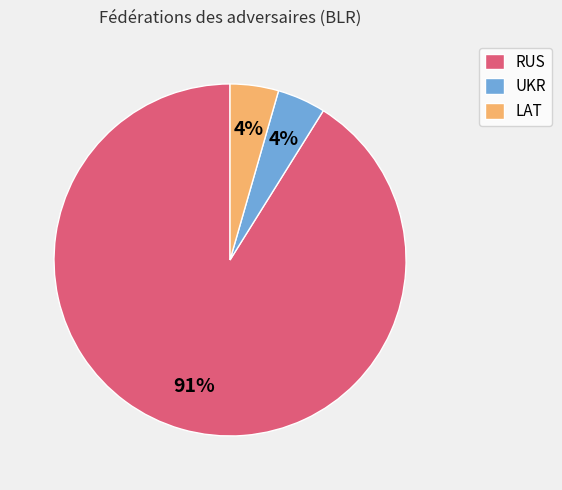

To the nearest percent, what portion does LAT represent?

4%